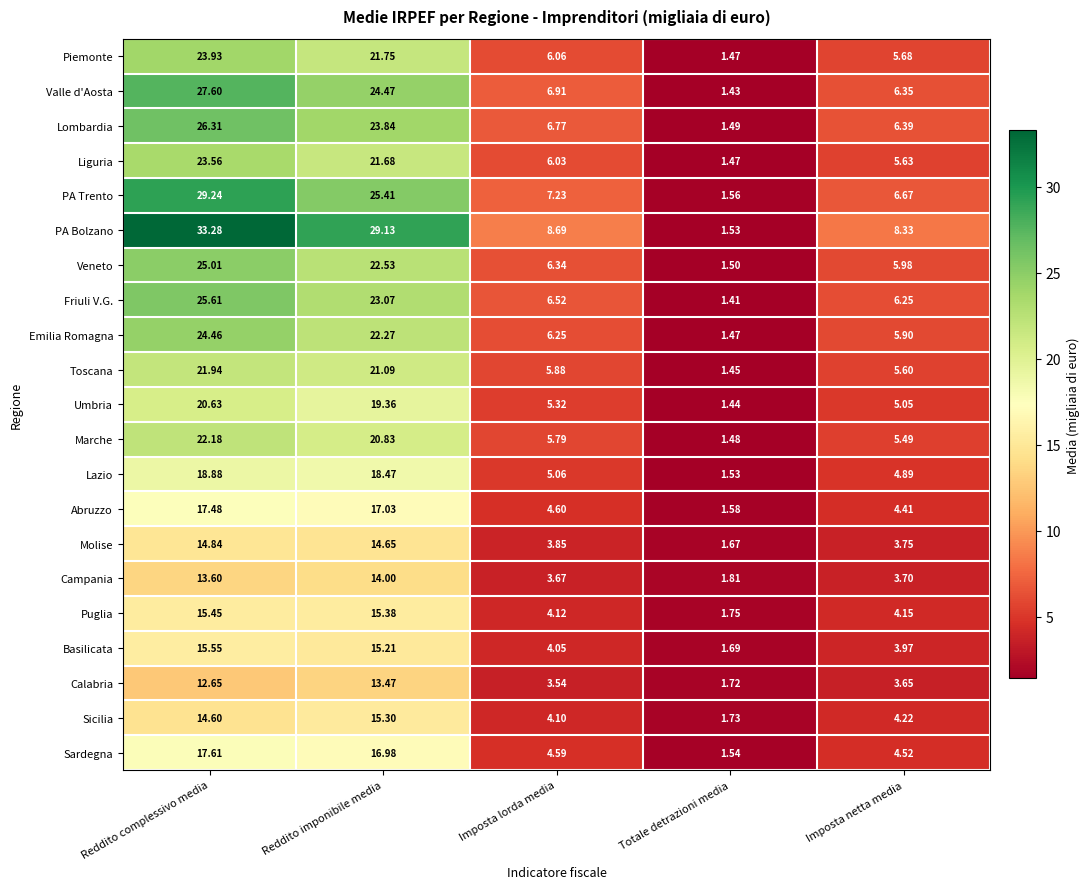

Rank the series at Reddito complessivo media from highest to lowest value.

PA Bolzano, PA Trento, Valle d'Aosta, Lombardia, Friuli V.G., Veneto, Emilia Romagna, Piemonte, Liguria, Marche, Toscana, Umbria, Lazio, Sardegna, Abruzzo, Basilicata, Puglia, Molise, Sicilia, Campania, Calabria